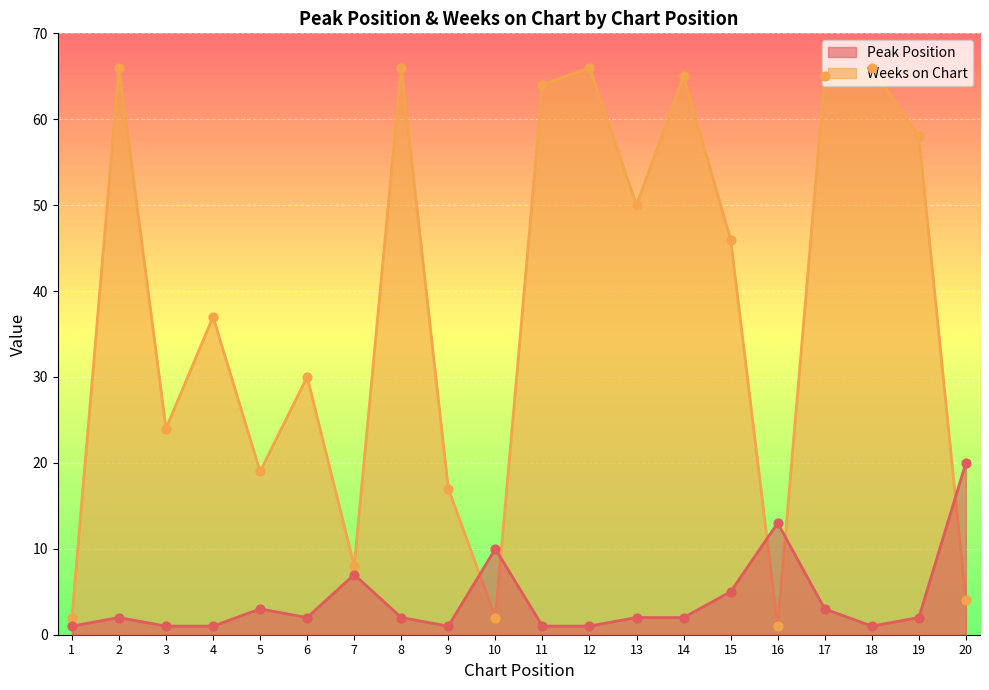

Which series has the largest total across all categories?

Weeks on Chart